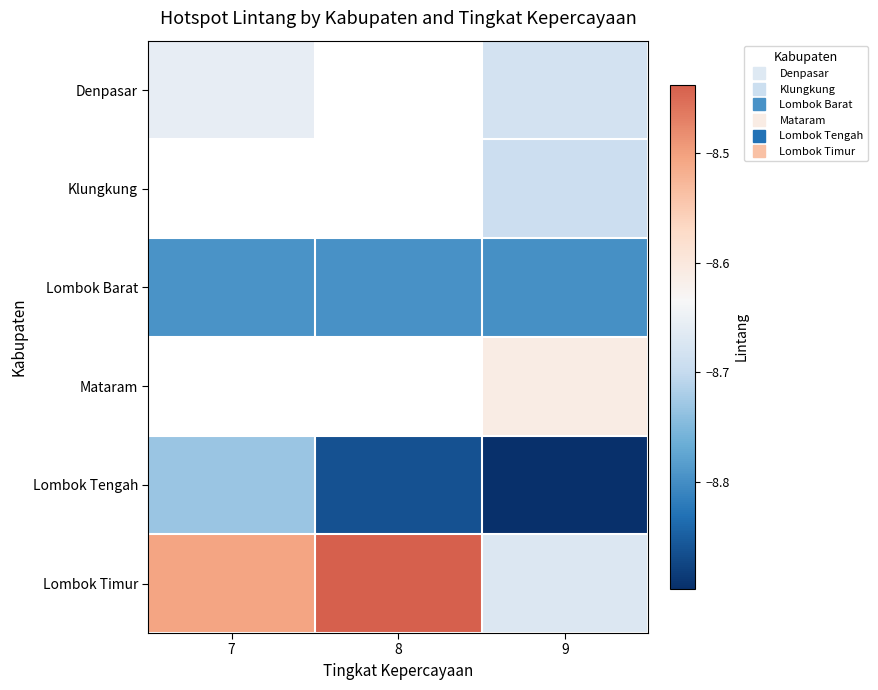

At which category does the chart reach its peak across all series?

8